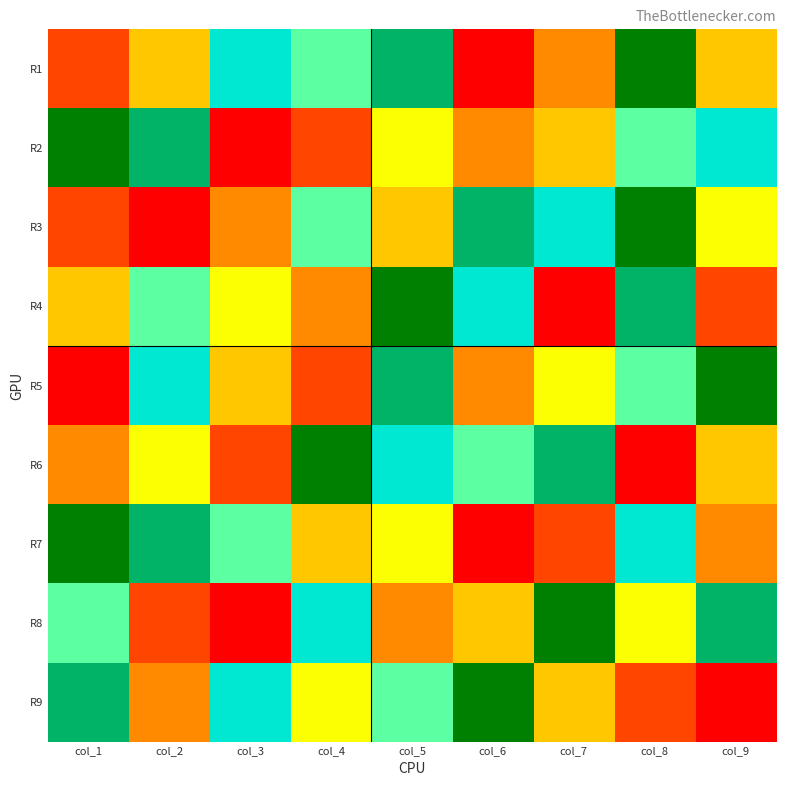

Which series has the widest spread of values?

R1